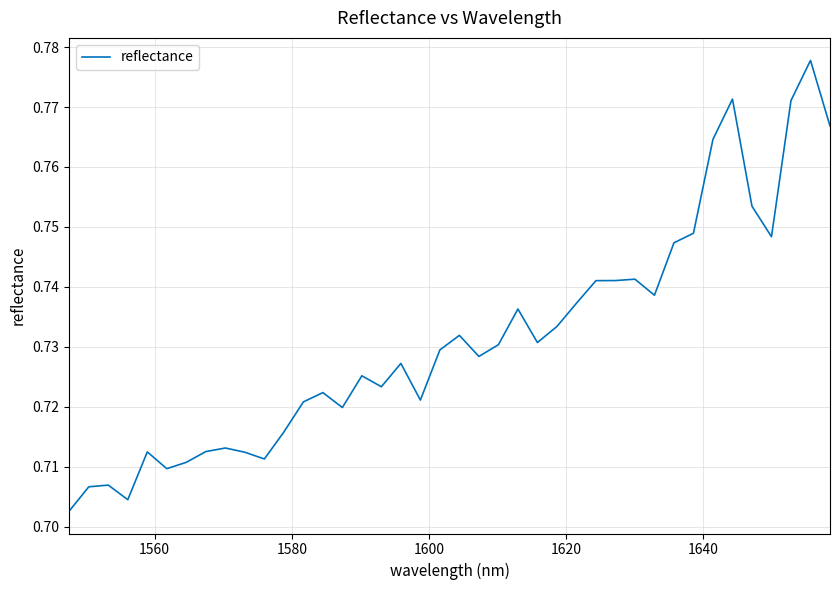

The chart shows a value of 0.2 at 33. True or false?

False